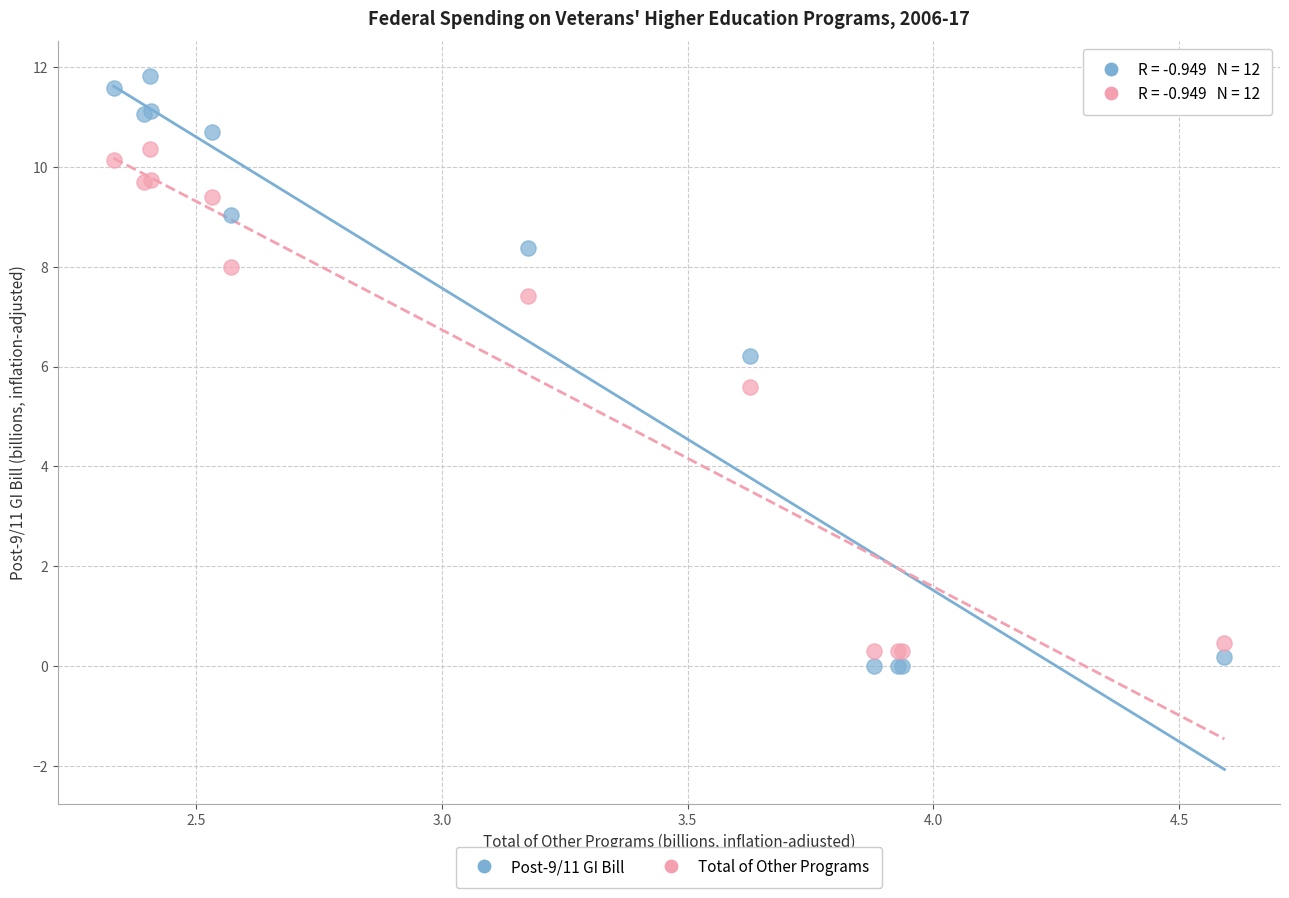

Across all series, what Y value is closest to 5?

5.6